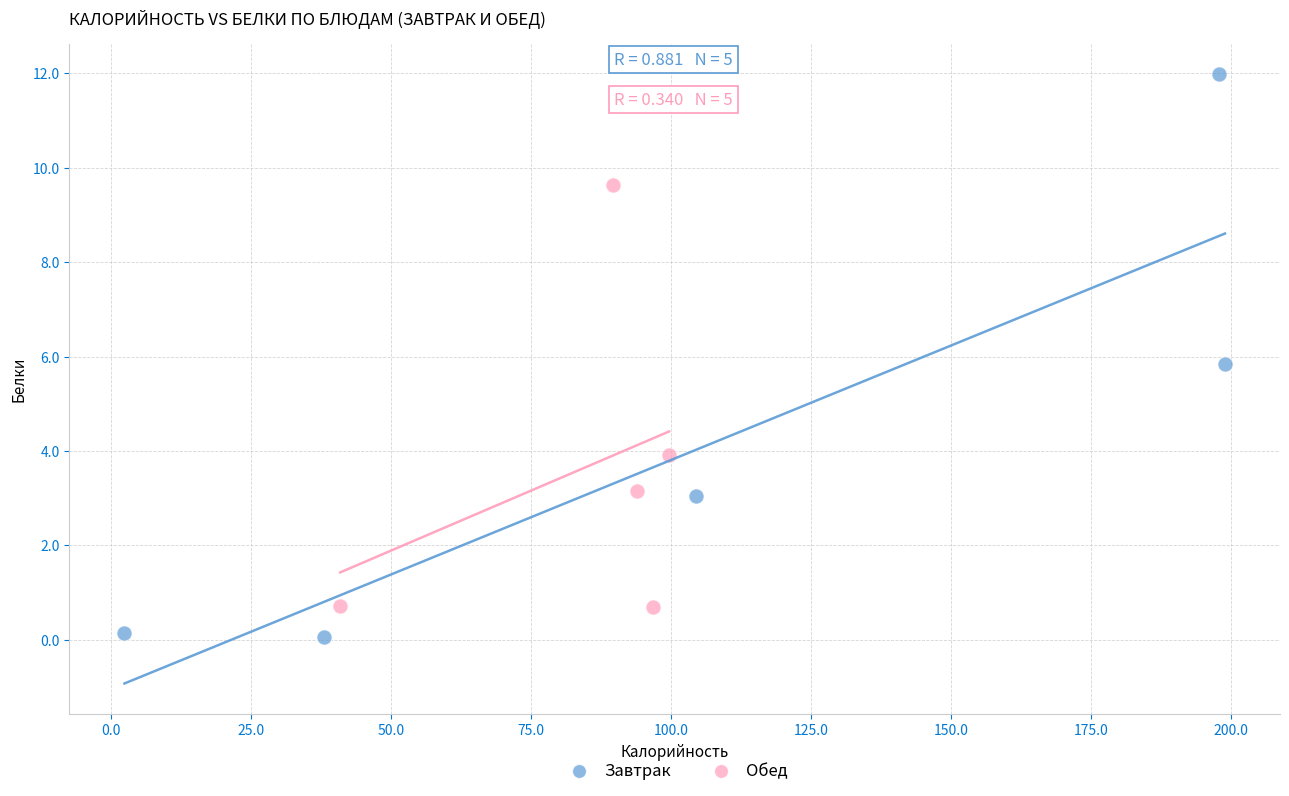

Which series contains the highest Y value?

Завтрак